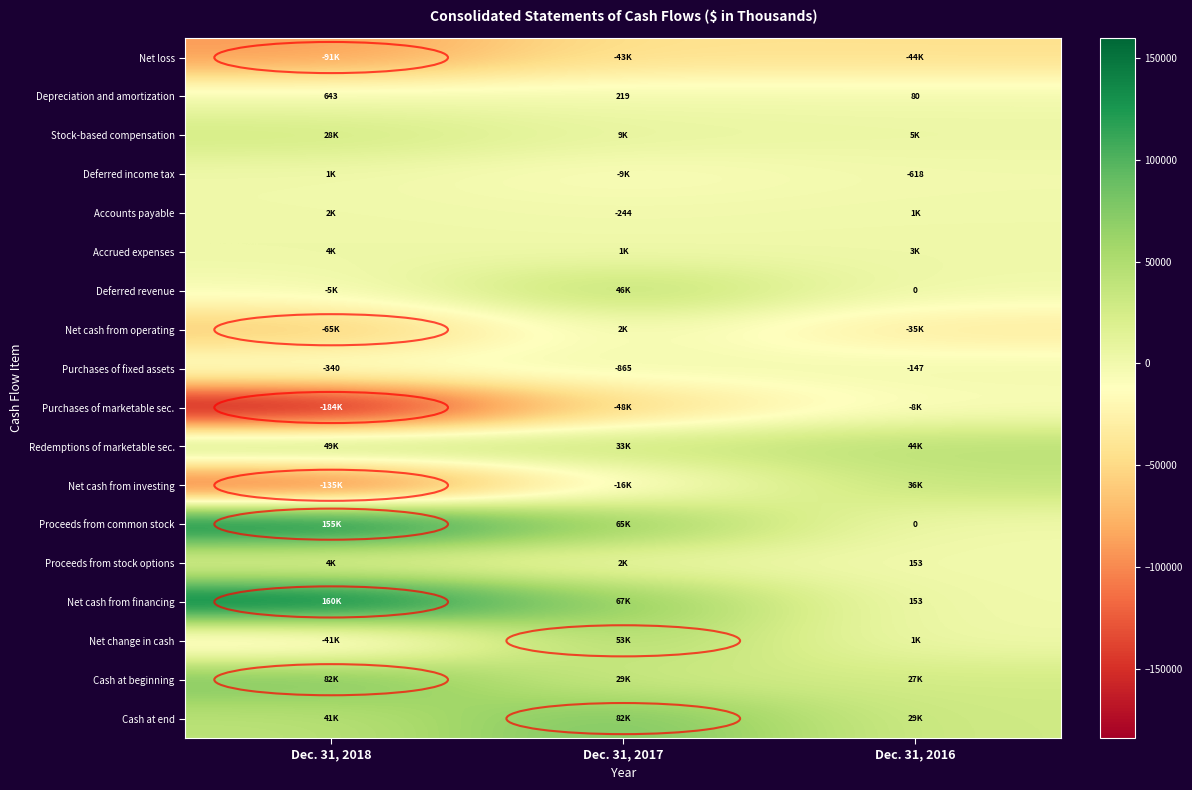

At which label is Purchases of fixed assets closest to -506?

Dec. 31, 2018